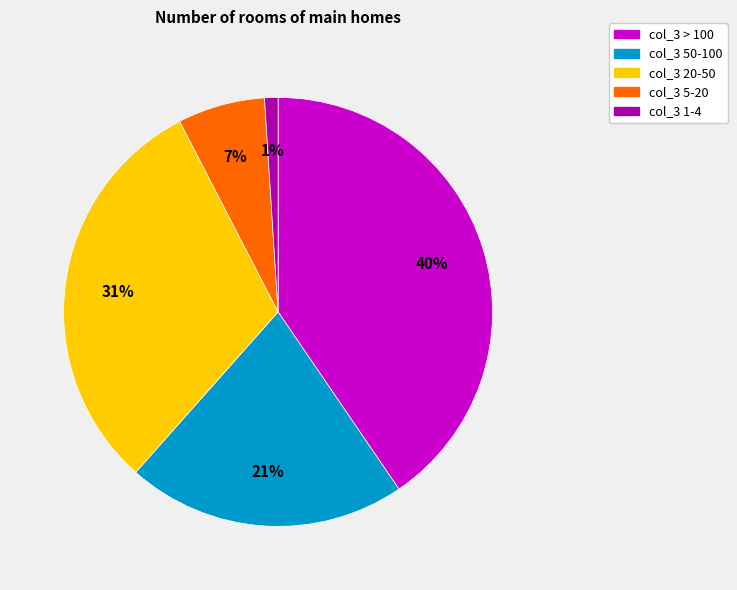

Which has a higher value, col_3 20-50 or col_3 1-4?

col_3 20-50